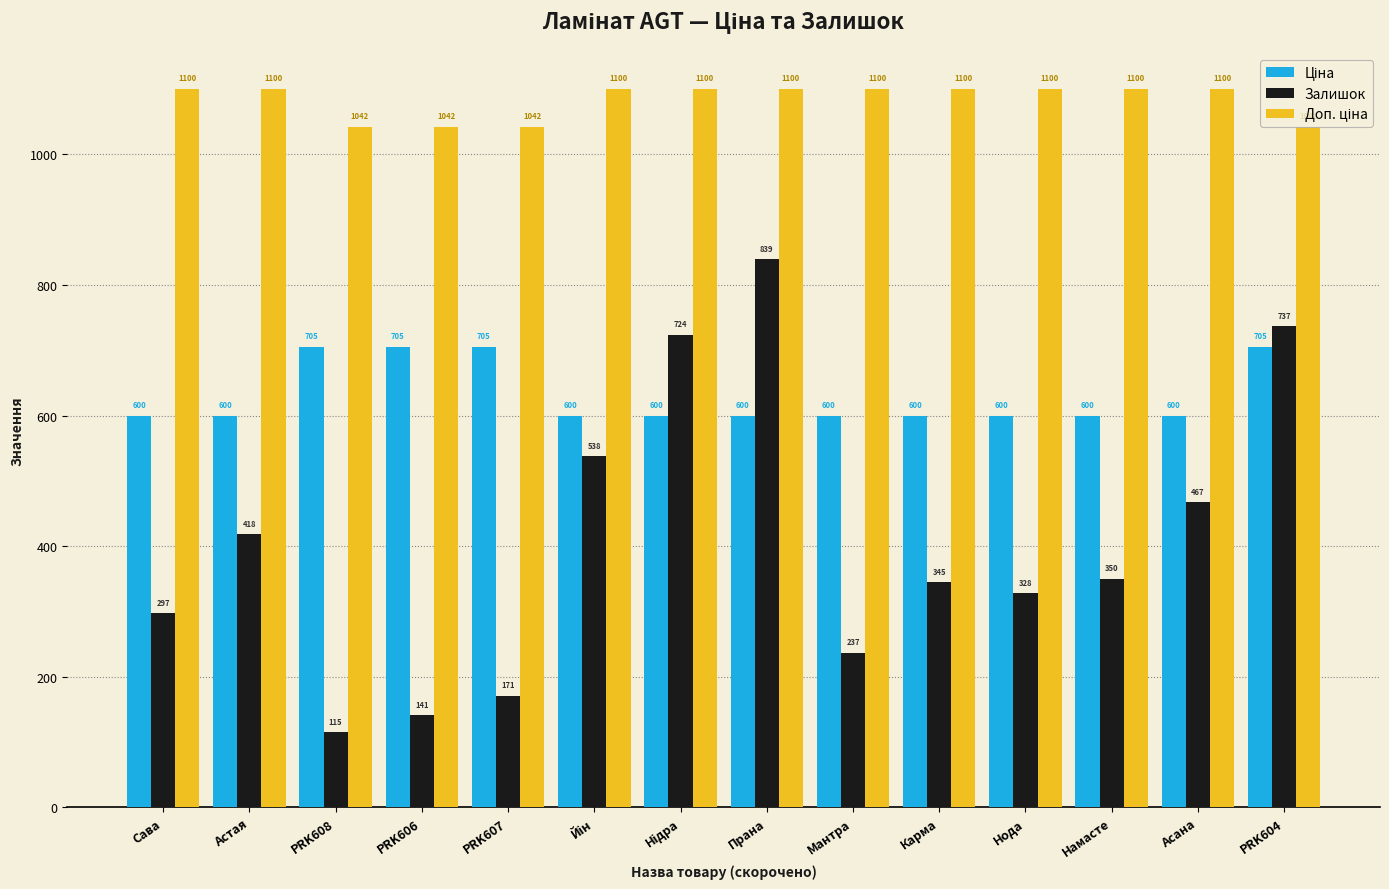

What is the total value across all series at Нода?

2027.9